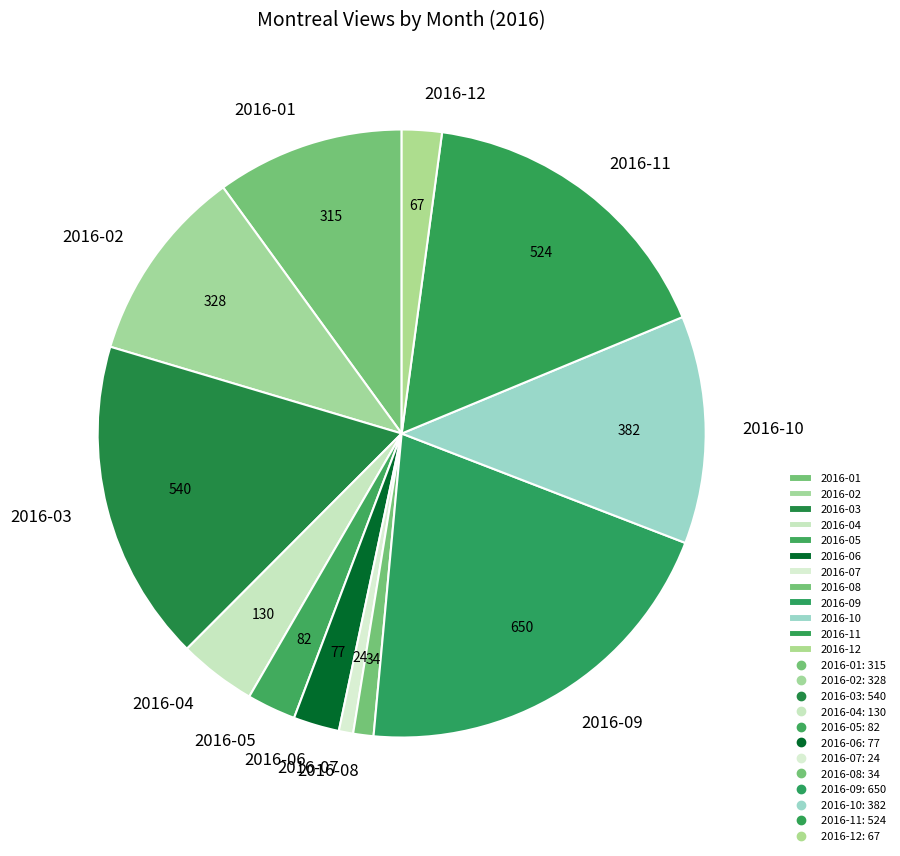

Is there any slice that represents more than half of the pie?

No